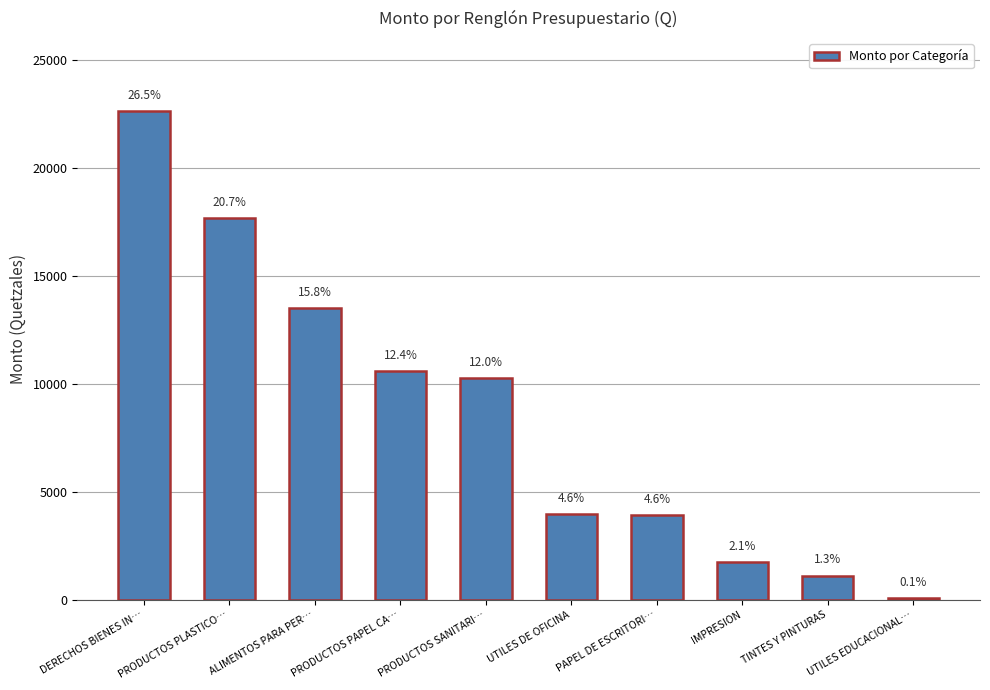

Are the bars horizontal?

No